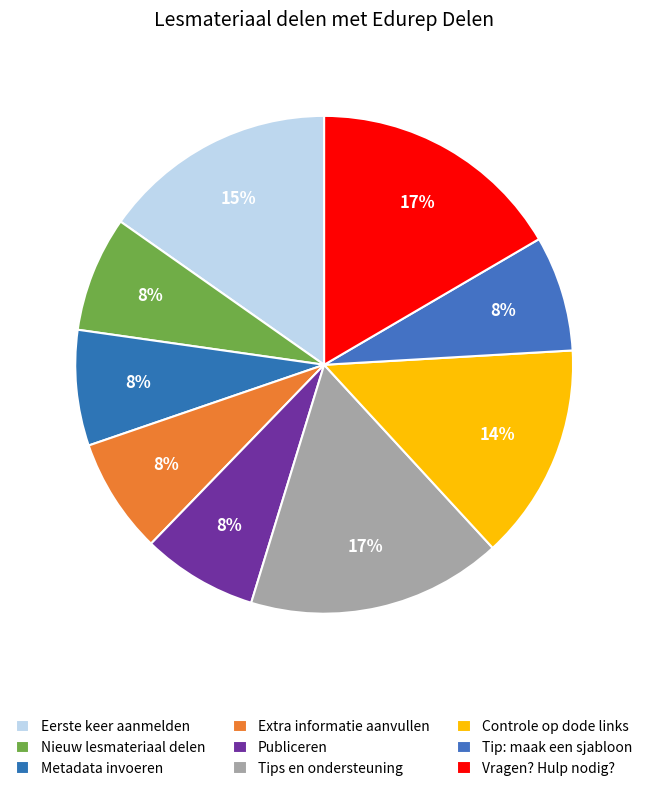

What is the smallest slice in the pie chart?

Nieuw lesmateriaal delen